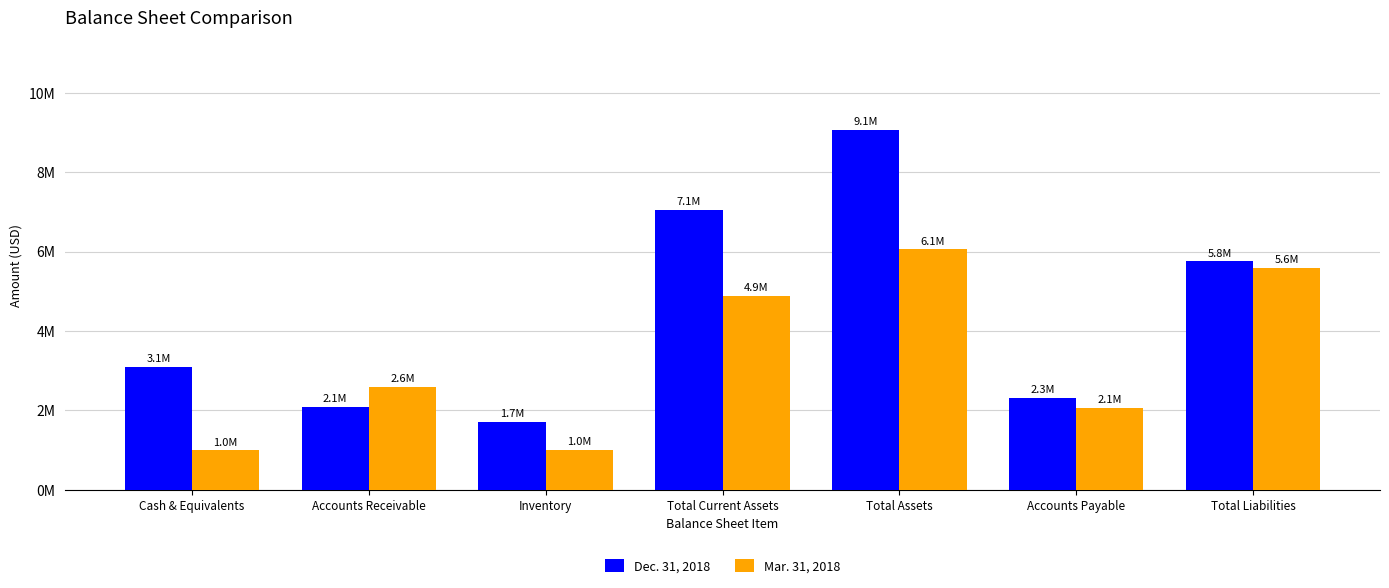

Are the bars grouped side by side (vs. stacked)?

Yes